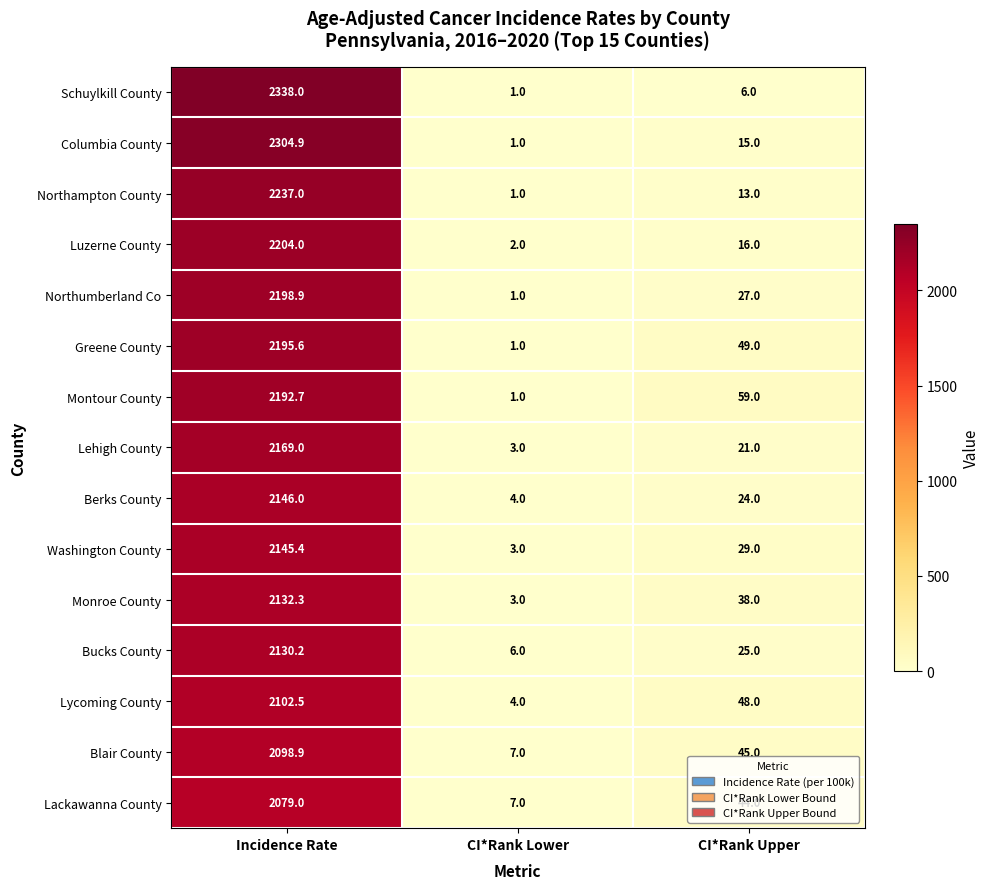

At which label does Columbia County first exceed 15?

Incidence Rate